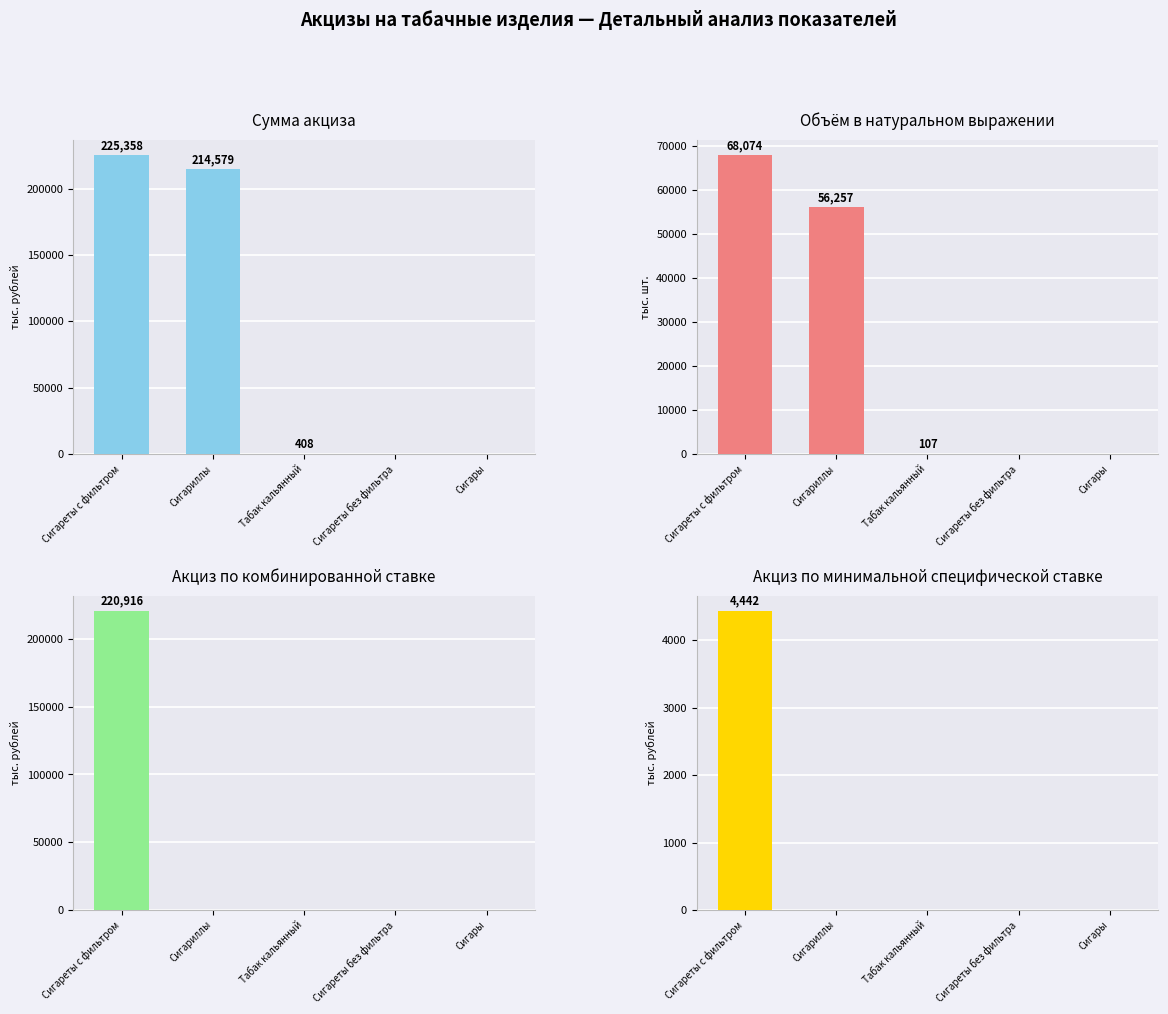

True or false: По минимальной специфической ставке has a value of 0 at Табак кальянный.

True